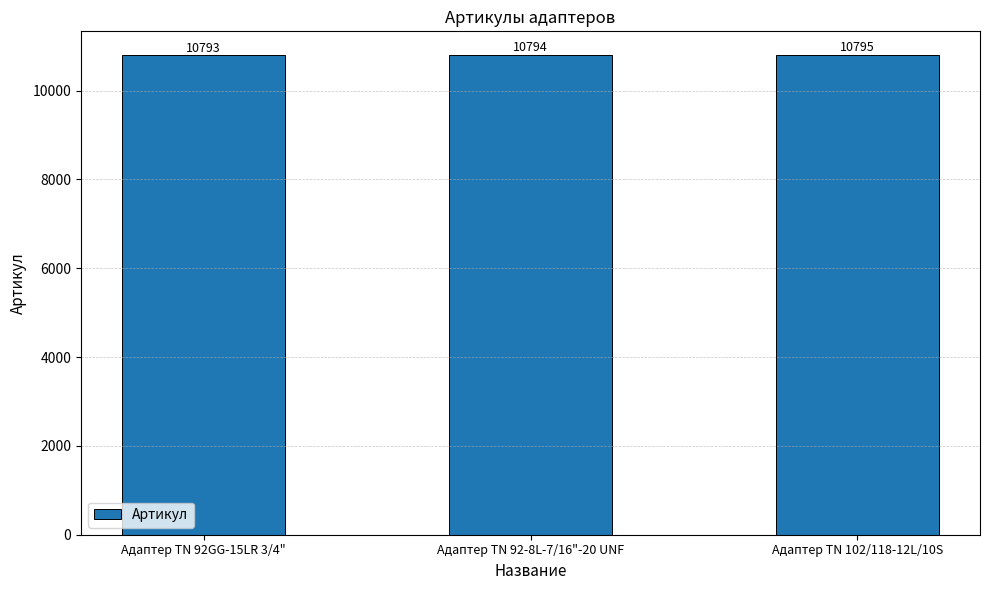

What is the difference between the maximum and minimum values?

2